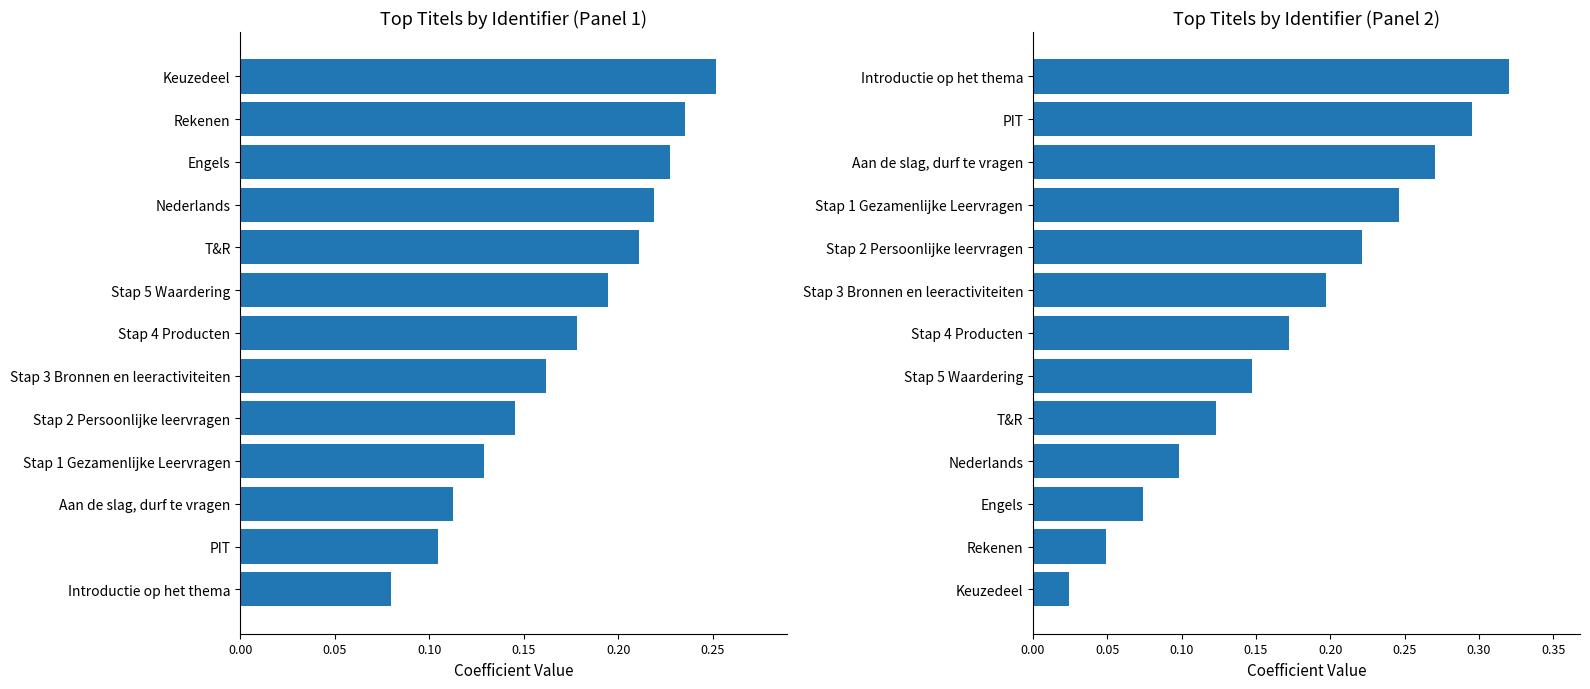

Is it true that Identifier (rank) equals 0.0 at Keuzedeel?

False